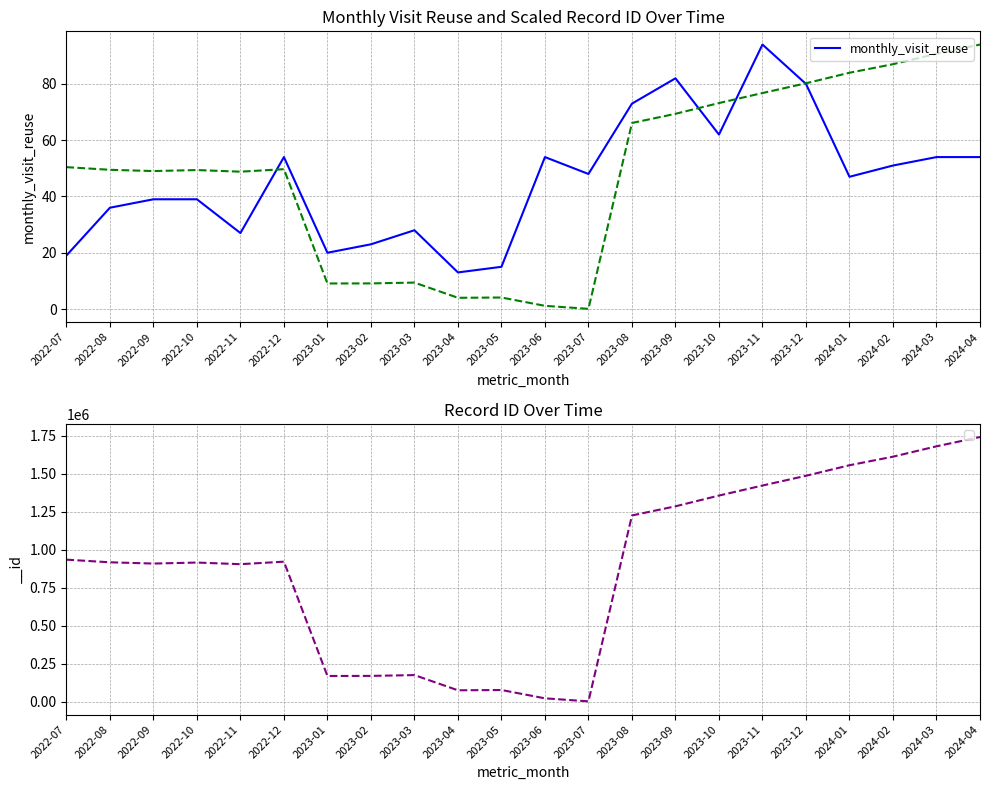

How many lines are shown in the chart?

1